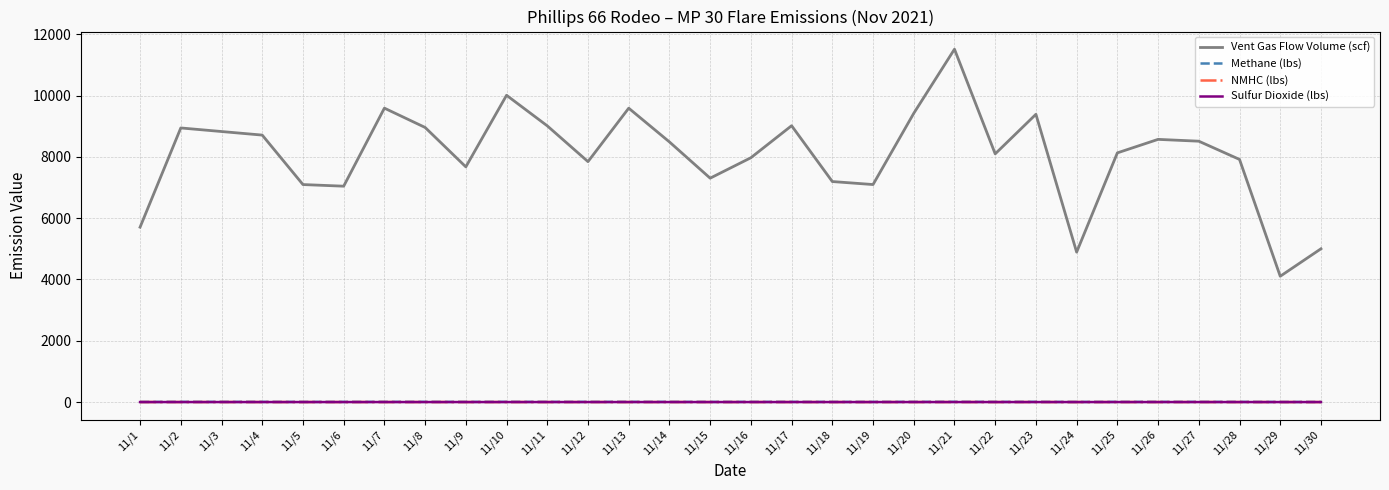

What is the maximum value shown in the chart?

11511.0